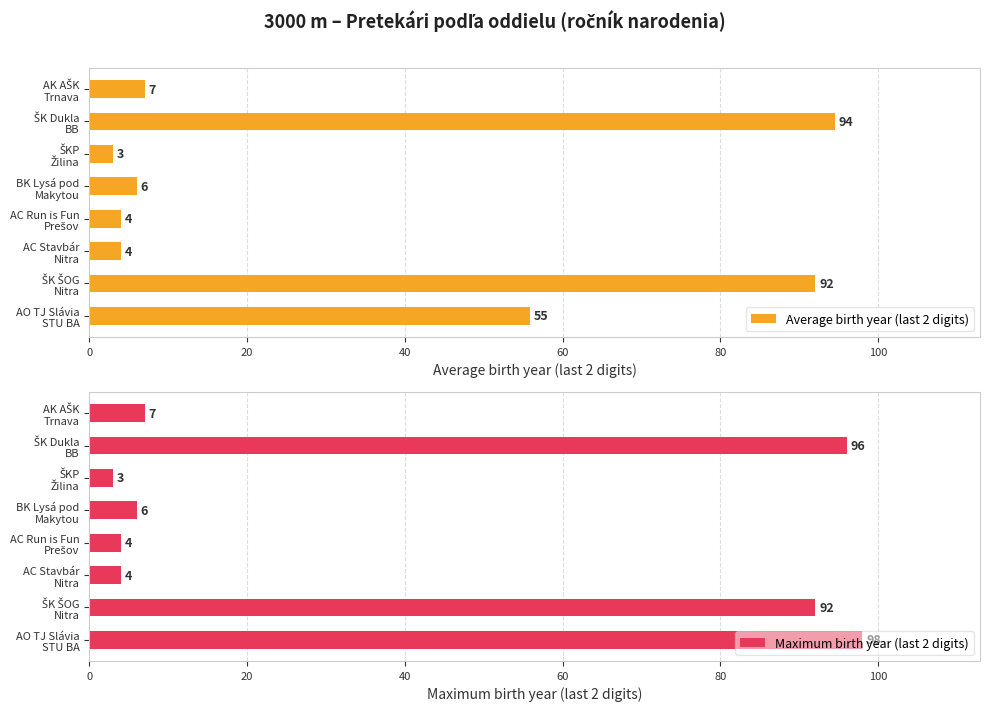

How many bars are there in each group?

2